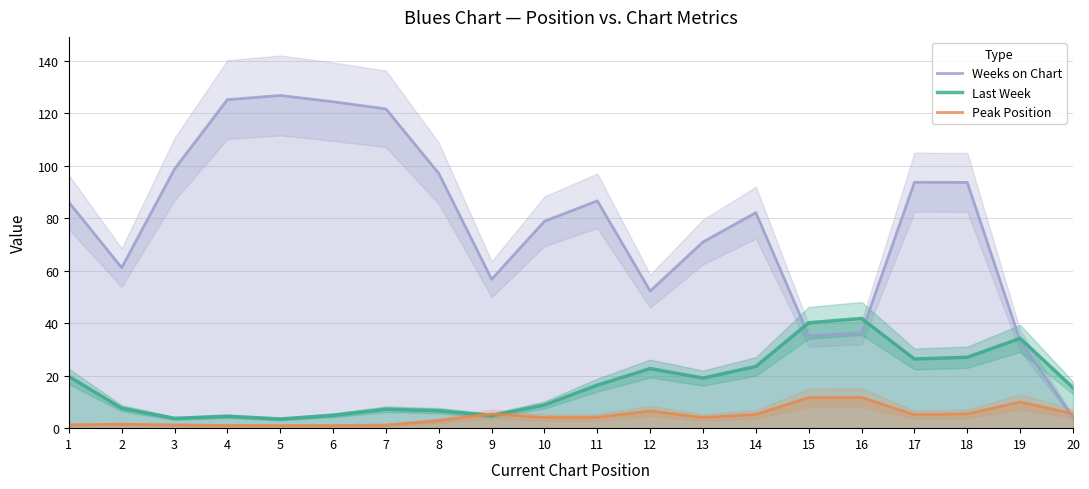

How many interior local valleys does the Weeks on Chart series have?

4